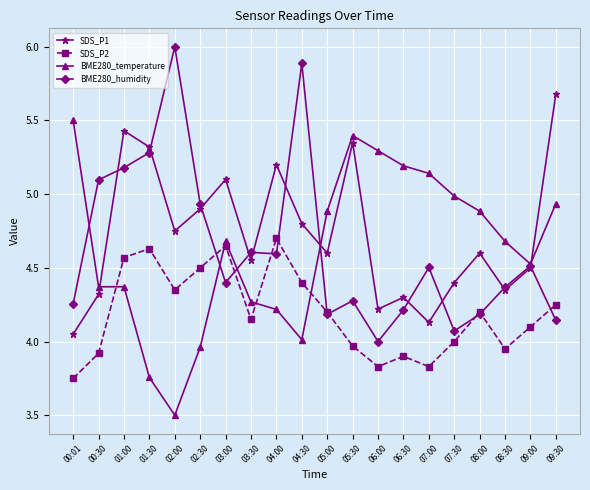

At which category is the sum across all series the highest?

01:00